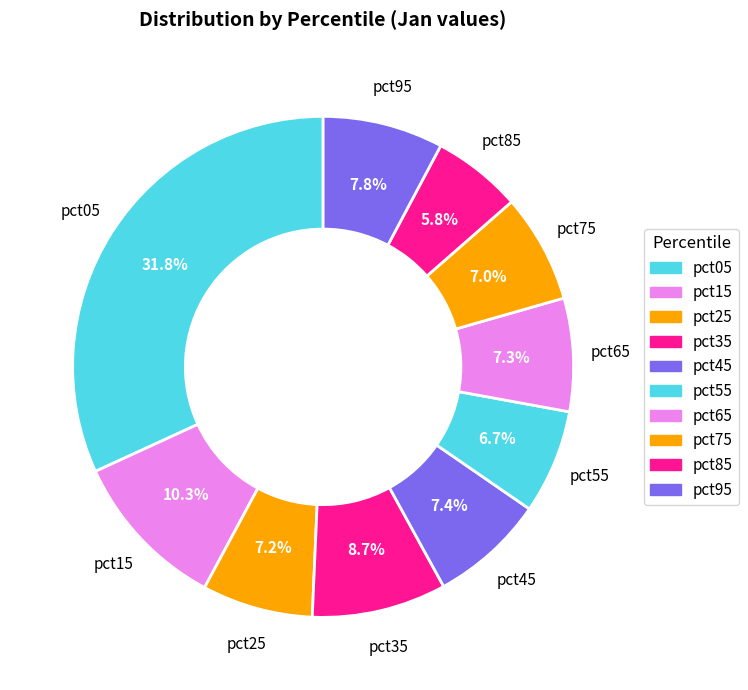

Is there any slice that represents more than half of the pie?

No